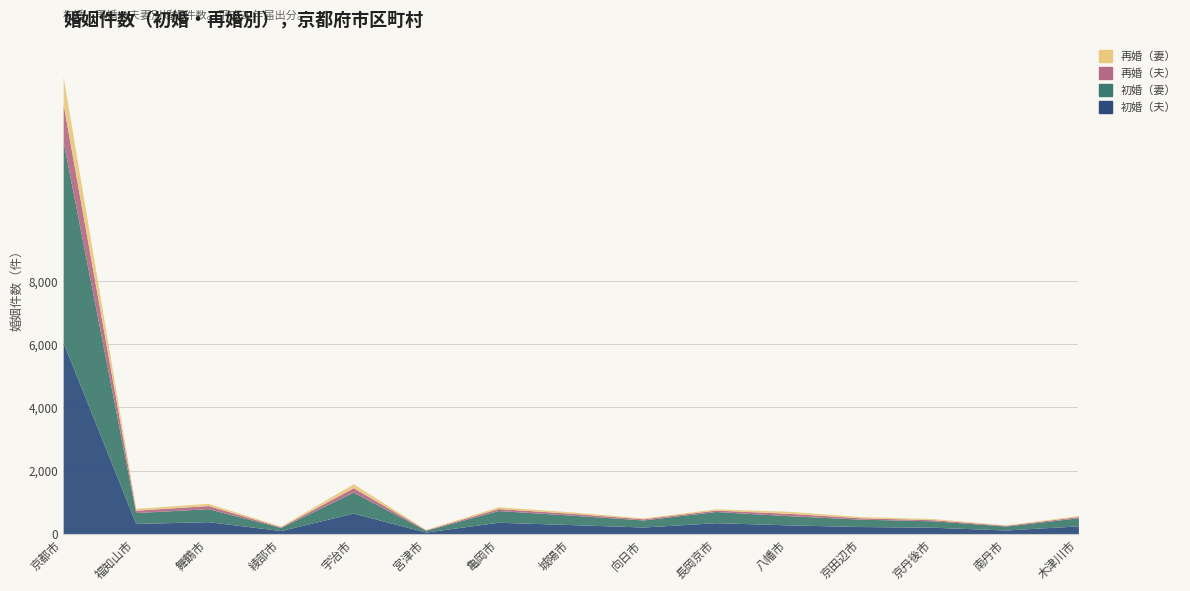

What is the highest value of the 再婚（妻） series?

874